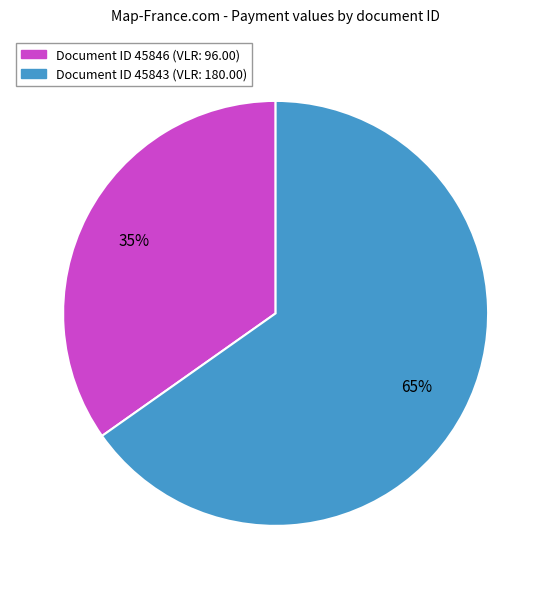

Is there a majority slice in this chart?

Yes